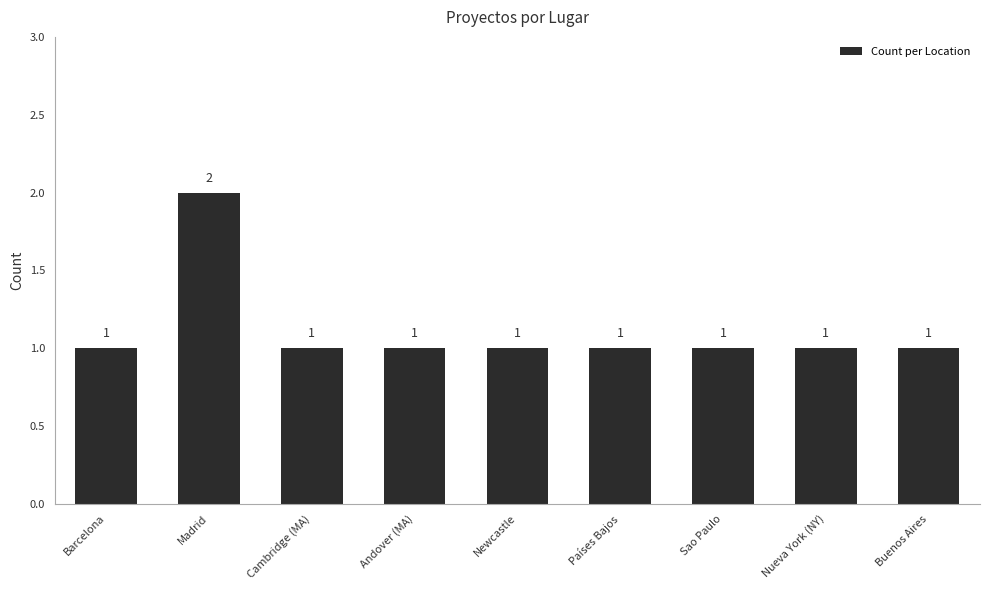

What is the value of the 5th bar from the left?

1